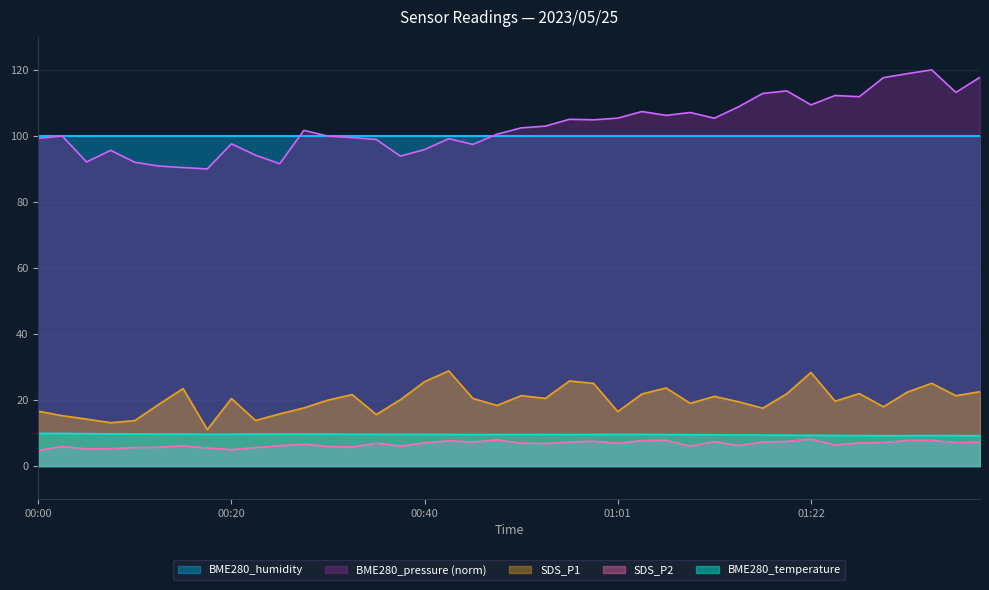

True or false: SDS_P1 has more than 0 points higher than both neighbors.

True